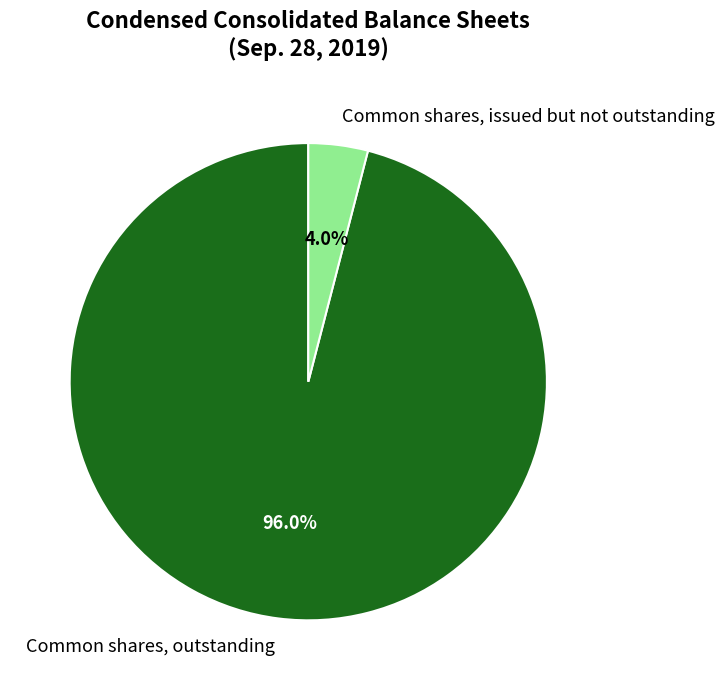

Does Common shares, issued but not outstanding account for over 50% of the chart?

No